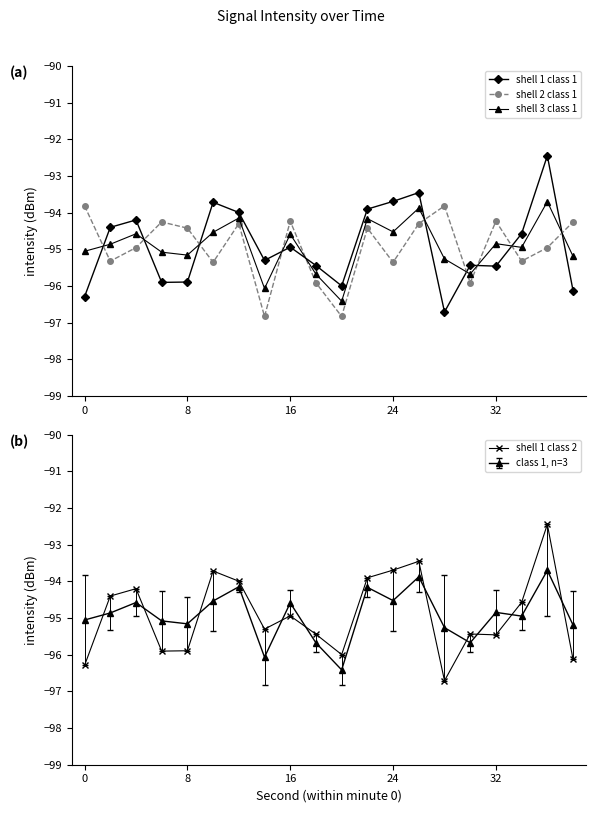

Reading left to right, what are all the values shown in this chart?

shell 1 class 1: -96.3	-94.4	-94.2	-95.9	-95.9	-93.7	-94.0	-95.3	-94.9	-95.4	-96.0	-93.9	-93.7	-93.5	-96.7	-95.4	-95.5	-94.6	-92.4	-96.1
shell 2 class 1: -93.8	-95.3	-95.0	-94.3	-94.4	-95.4	-94.3	-96.8	-94.2	-95.9	-96.8	-94.4	-95.4	-94.3	-93.8	-95.9	-94.2	-95.3	-95.0	-94.3
shell 3 class 1: -95.1	-94.9	-94.6	-95.1	-95.2	-94.5	-94.1	-96.1	-94.6	-95.7	-96.4	-94.2	-94.5	-93.9	-95.3	-95.7	-94.8	-94.9	-93.7	-95.2
shell 1 class 2: -96.3	-94.4	-94.2	-95.9	-95.9	-93.7	-94.0	-95.3	-94.9	-95.4	-96.0	-93.9	-93.7	-93.5	-96.7	-95.4	-95.5	-94.6	-92.4	-96.1